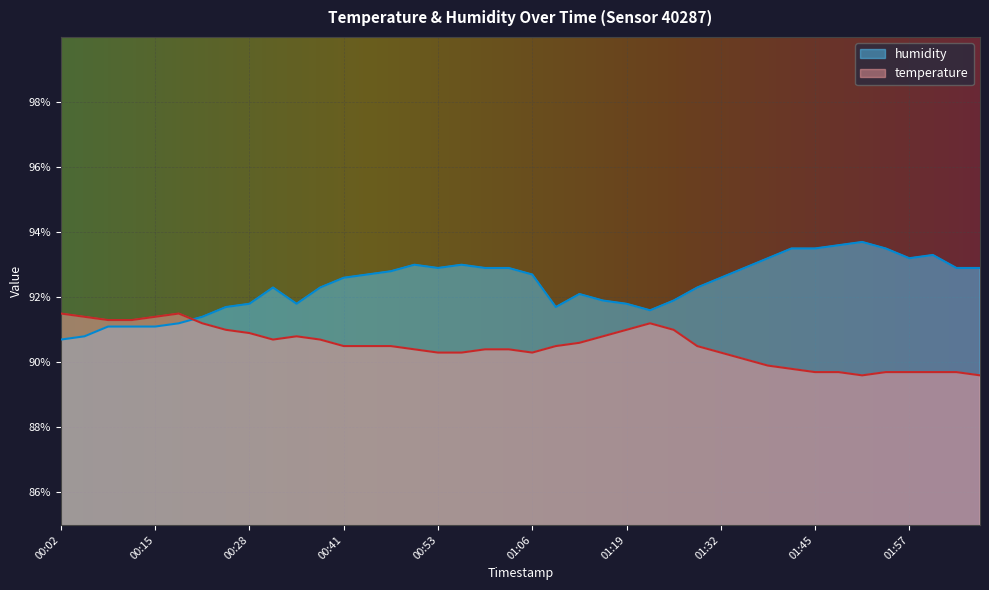

Read the temperature value at 01:51.

89.6